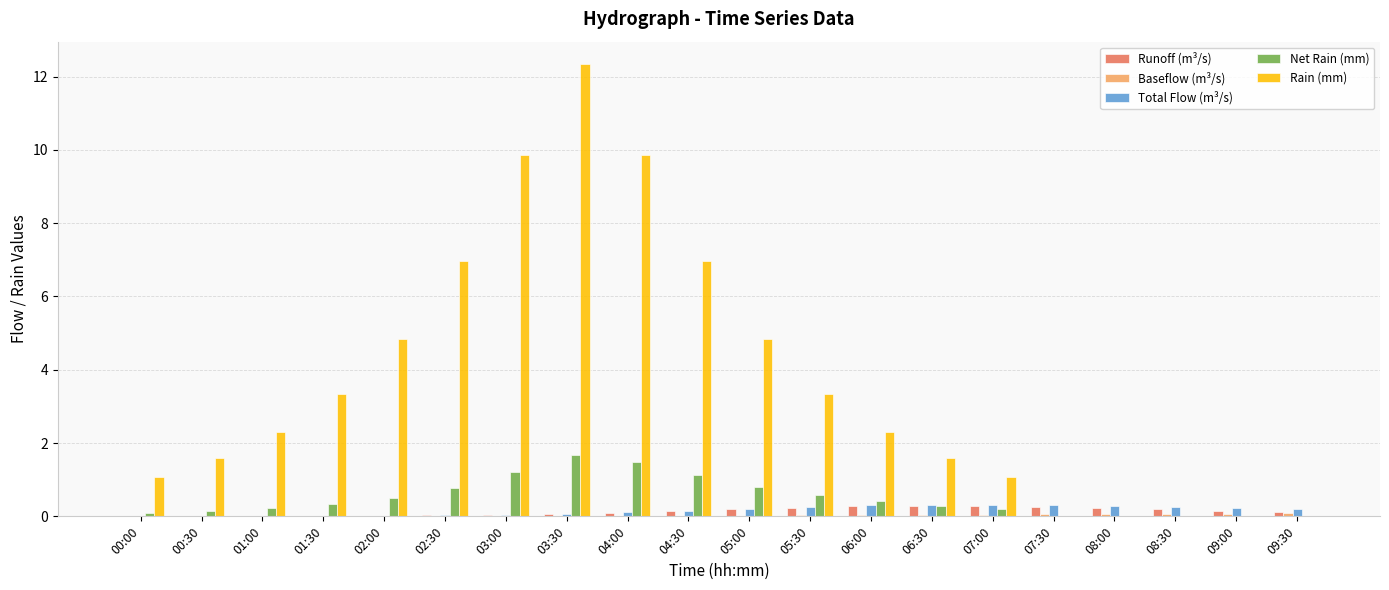

Where does the Rain (mm) series first go above 2?

01:00